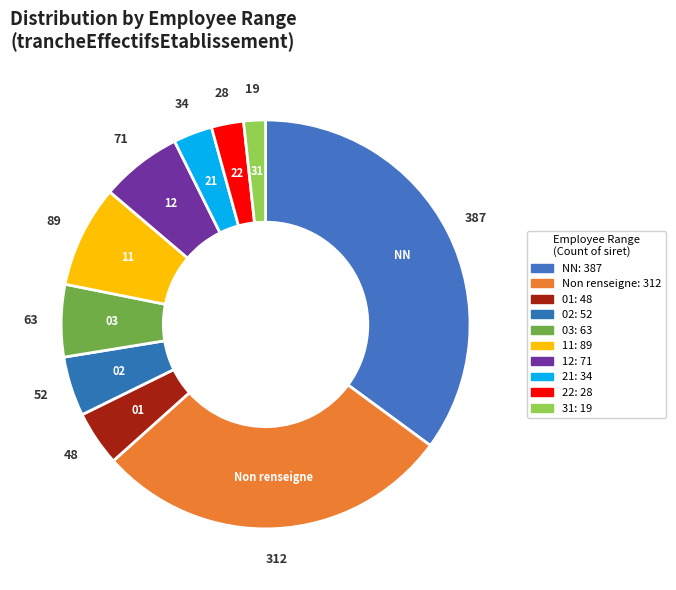

How many slices are in this pie chart?

10